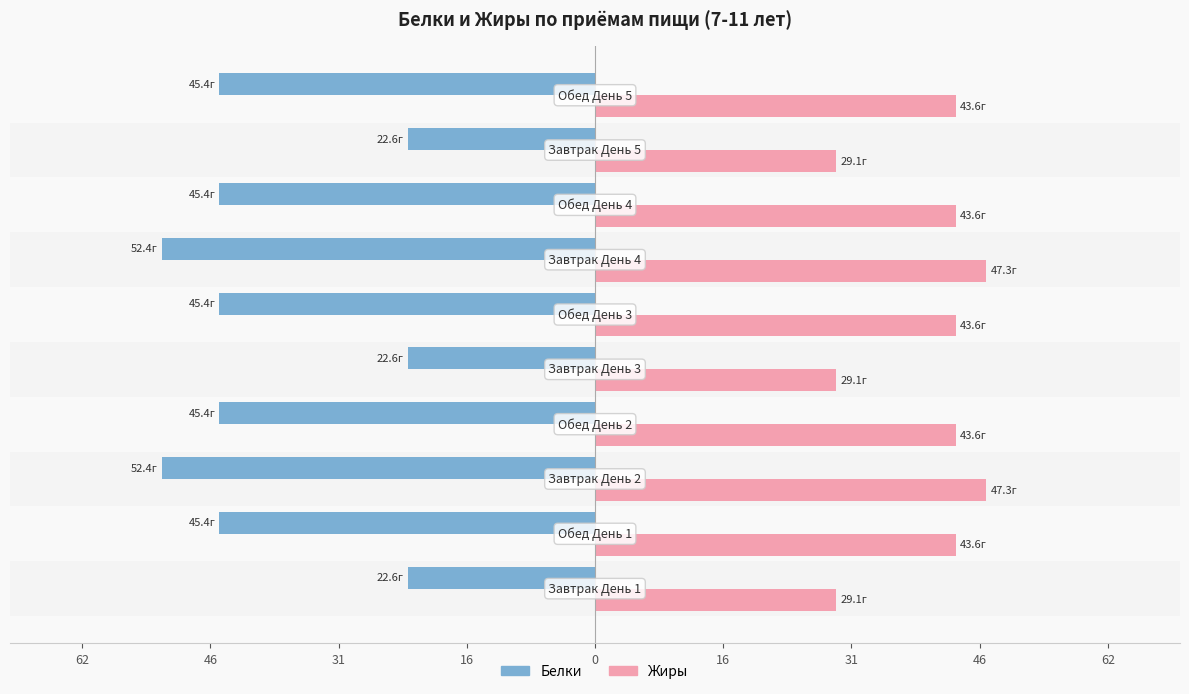

What are all the series names shown in the legend?

Белки, Жиры